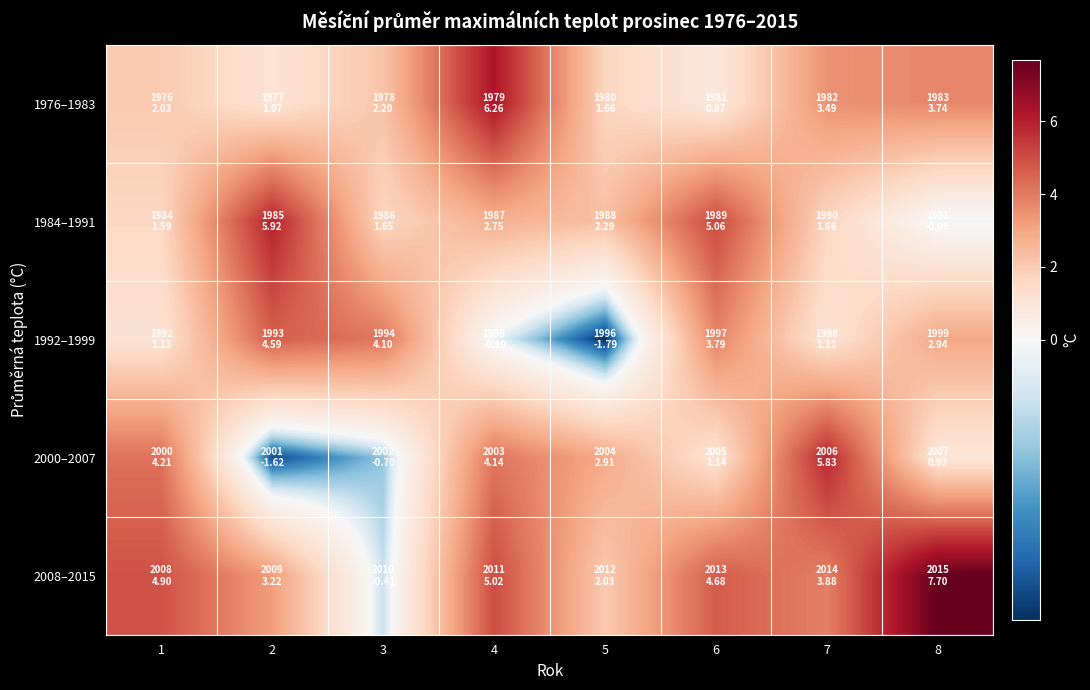

Rank the series at 6 from lowest to highest value.

1976–1983, 2000–2007, 1992–1999, 2008–2015, 1984–1991